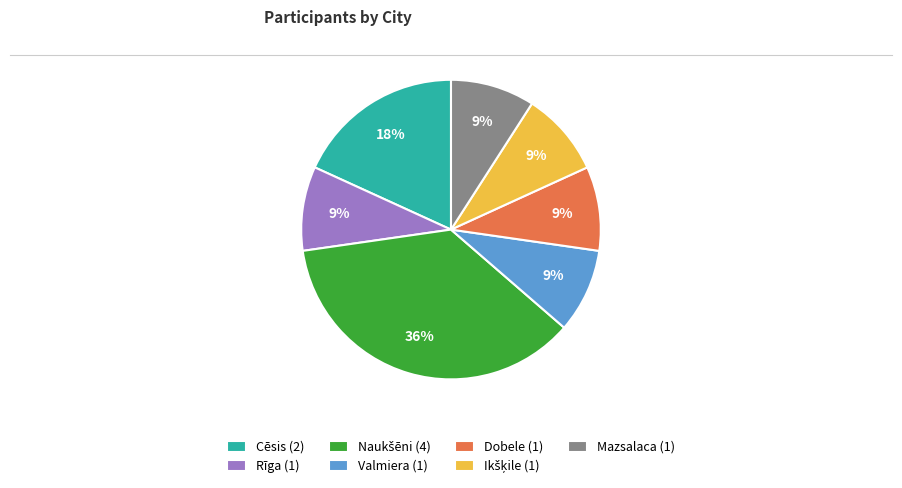

To the nearest percent, what is the difference between the largest and smallest slice percentages?

27%